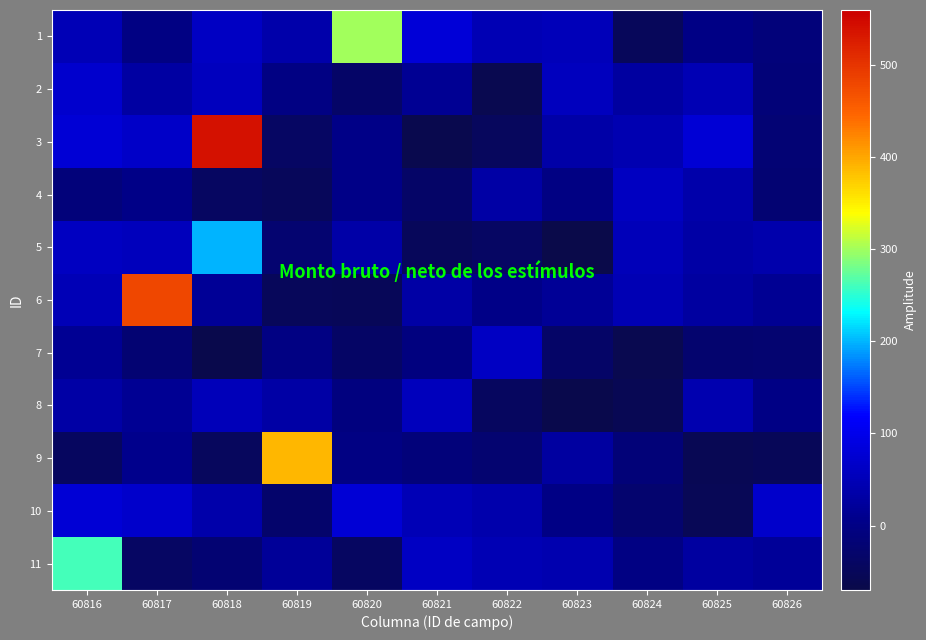

Which series has the largest total across all categories?

3